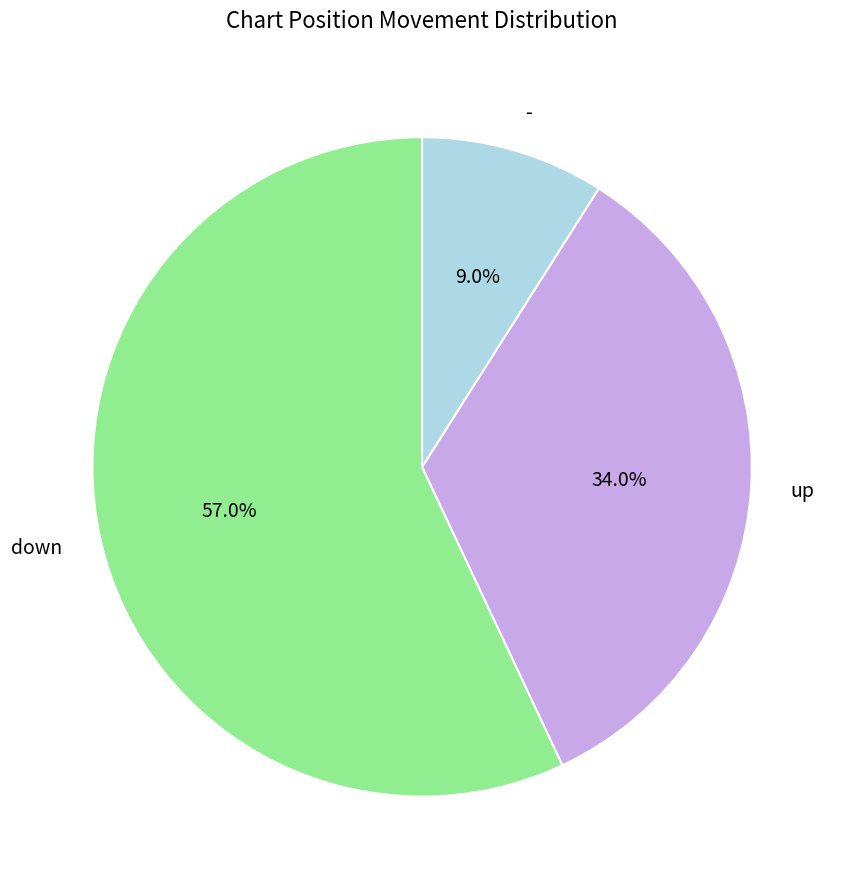

True or false: down accounts for 57% of the total.

True